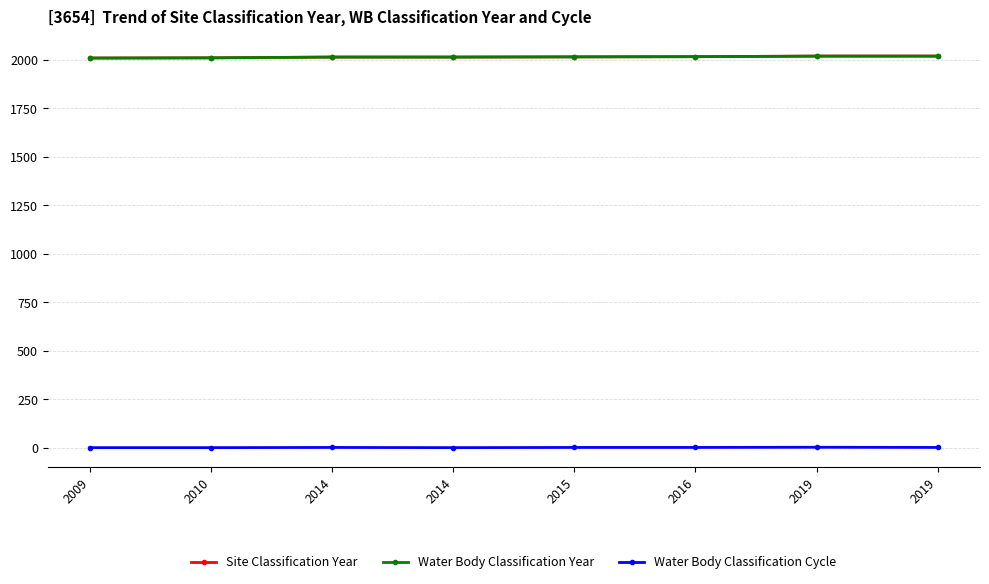

At which category does the chart reach its peak across all series?

2019